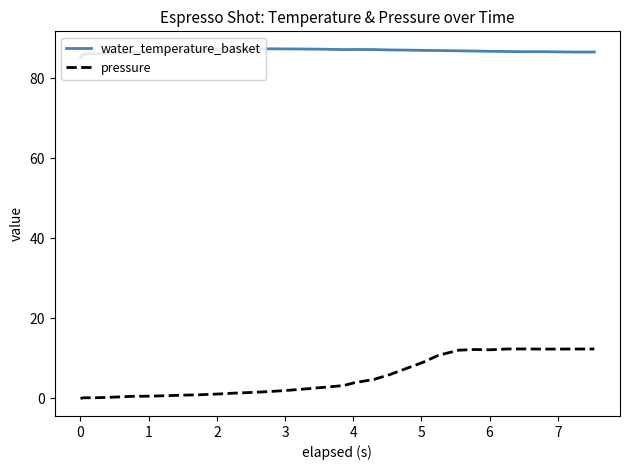

Which series has the largest total across all categories?

water_temperature_basket